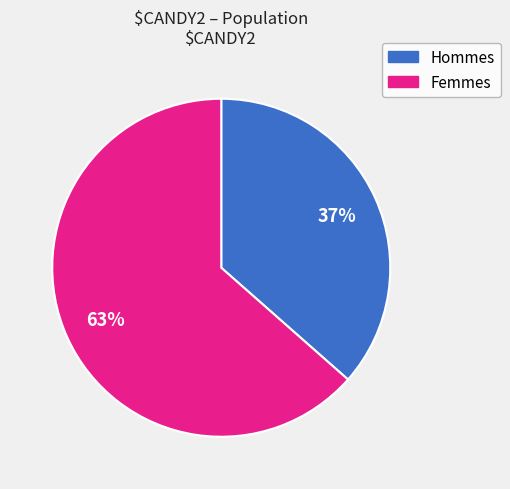

To the nearest percent, what is the average slice percentage?

50%